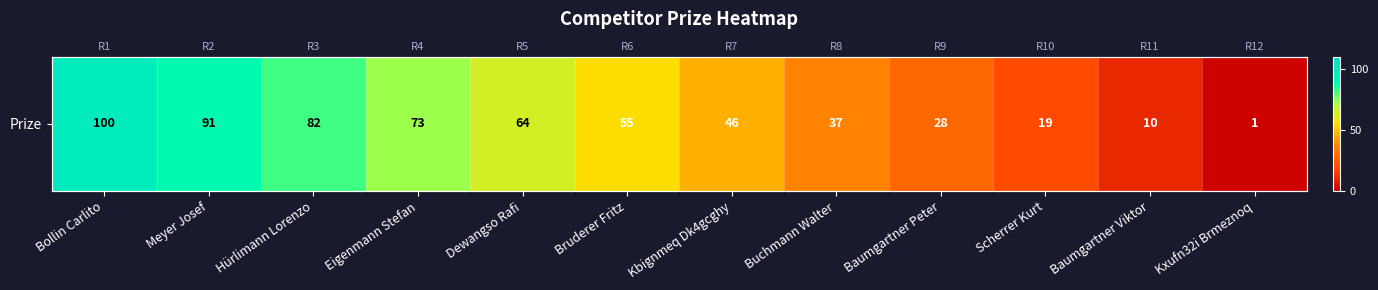

What value does the data have at Kbignmeq Dk4gcghy, to the nearest 5?

45